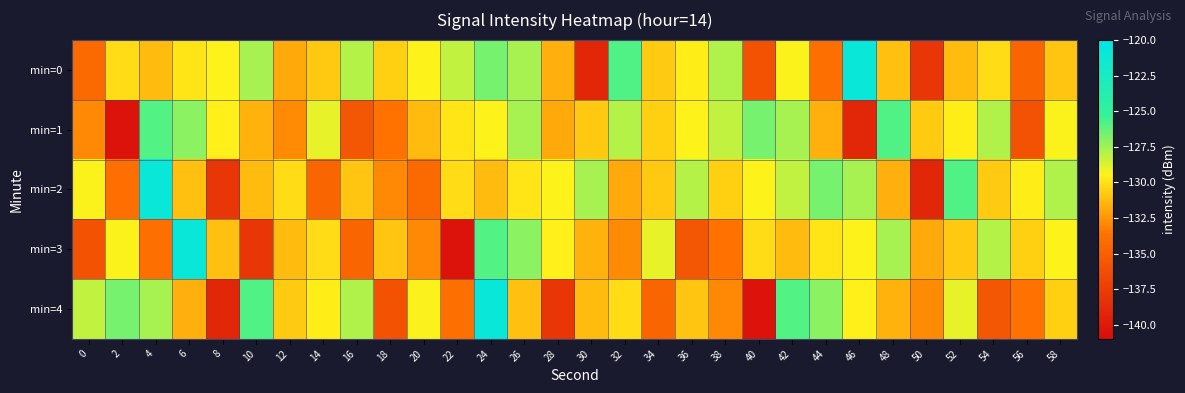

How many distinct data groups are displayed?

5